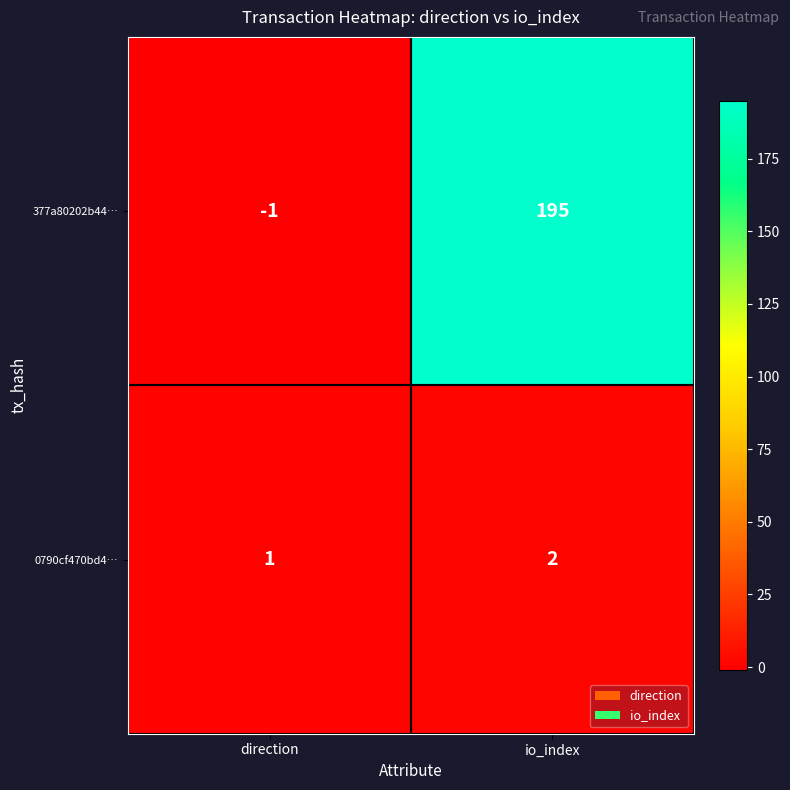

At which label does 377a80202b44… reach its peak?

io_index